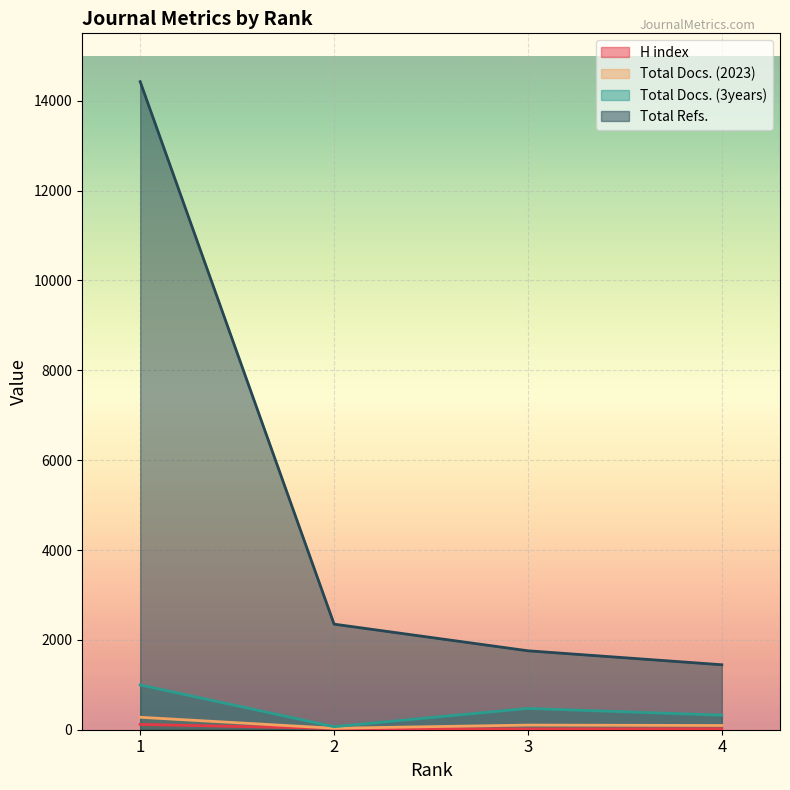

Reading left to right, transcribe all the data shown in this chart.

H index: 1=118	2=28	3=17	4=22
Total Docs. (2023): 1=277	2=33	3=103	4=94
Total Docs. (3years): 1=997	2=67	3=474	4=324
Total Refs.: 1=14424	2=2350	3=1757	4=1446